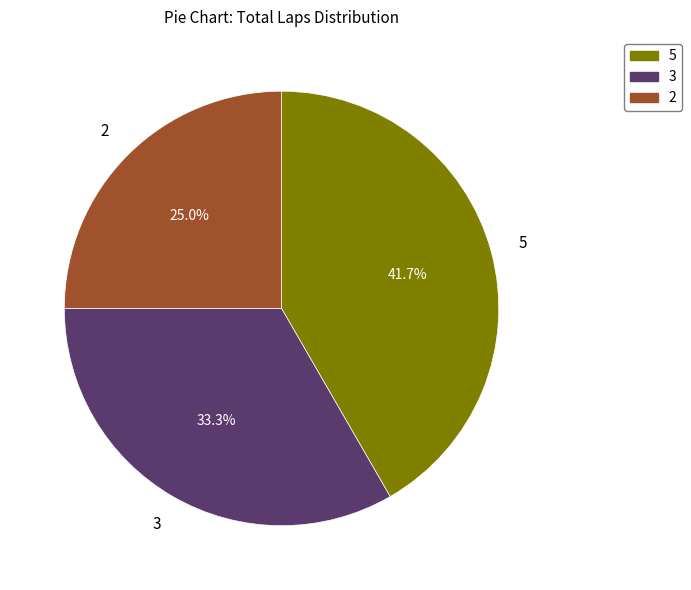

What percentage is NOT represented by 5?

58.3%